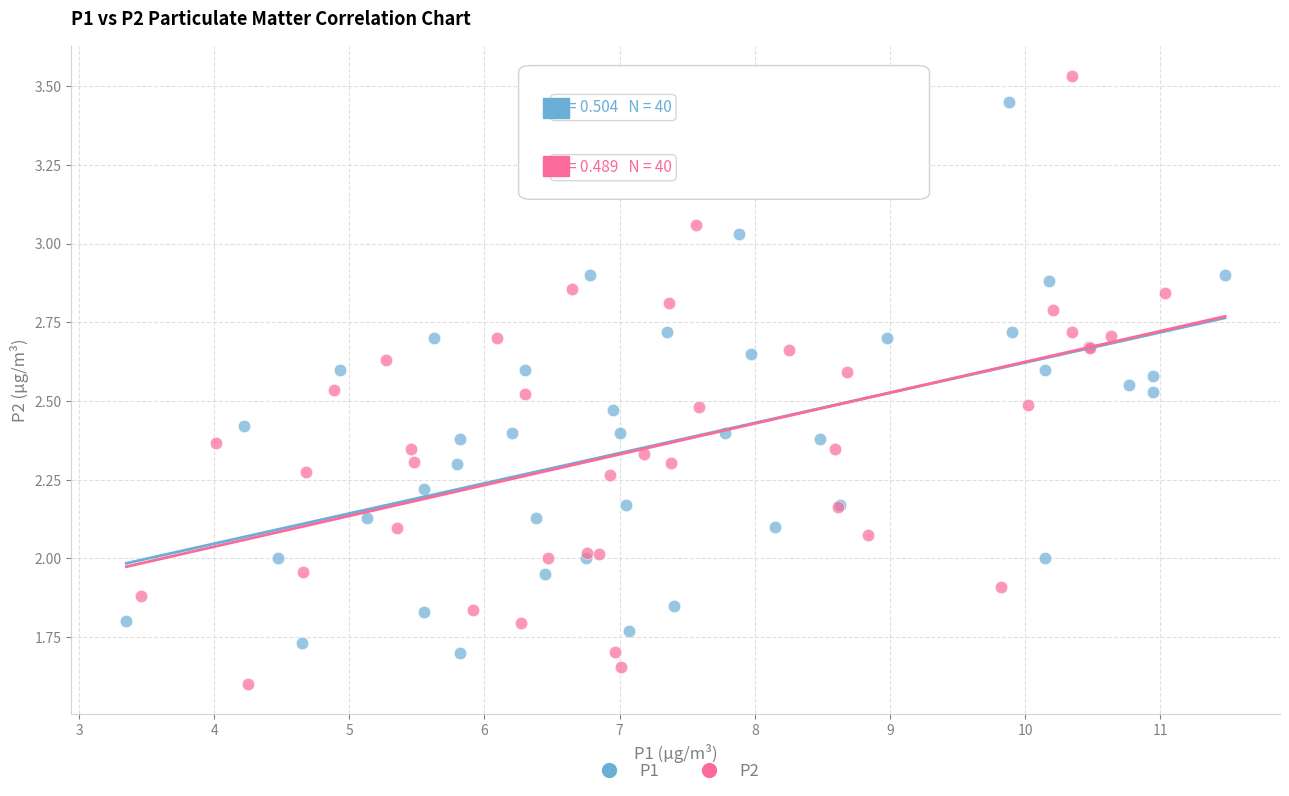

Which series reaches the minimum Y coordinate?

P2